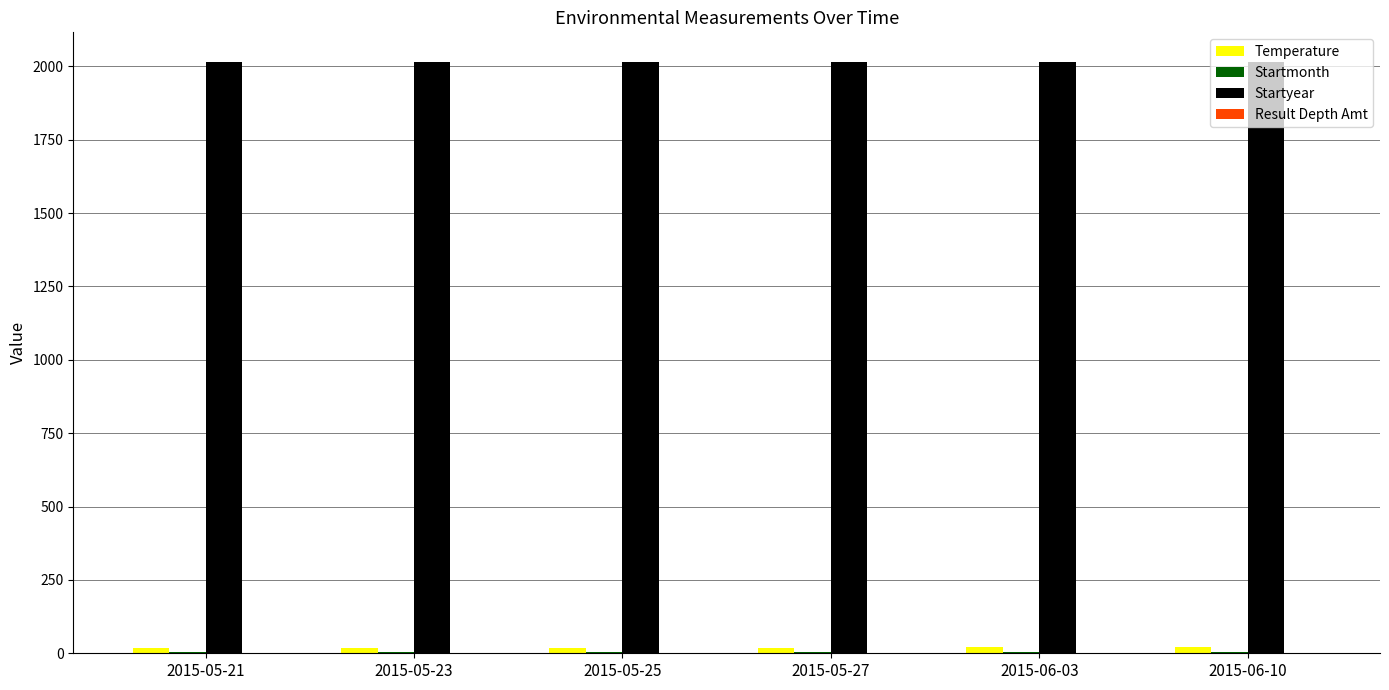

What is the total value across all series at 2015-05-25?

2037.4